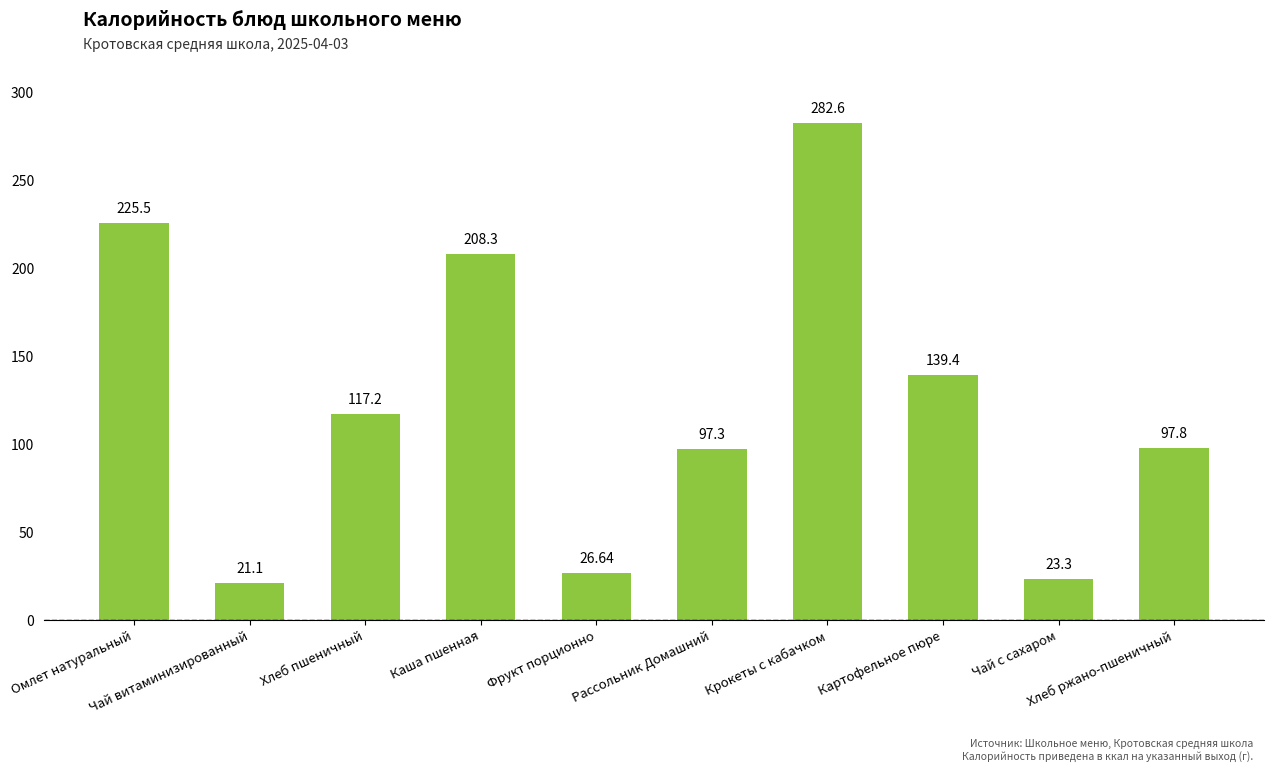

List the labels in order of value, smallest first.

Чай витаминизированный, Чай с сахаром, Фрукт порционно, Рассольник Домашний, Хлеб ржано-пшеничный, Хлеб пшеничный, Картофельное пюре, Каша пшенная, Омлет натуральный, Крокеты с кабачком